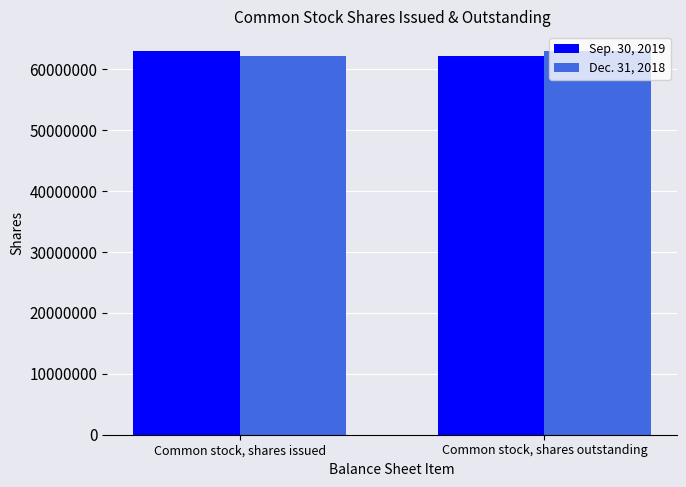

Reading left to right, transcribe all the data shown in this chart.

Sep. 30, 2019: 63090000	62142000
Dec. 31, 2018: 62142000	63090000